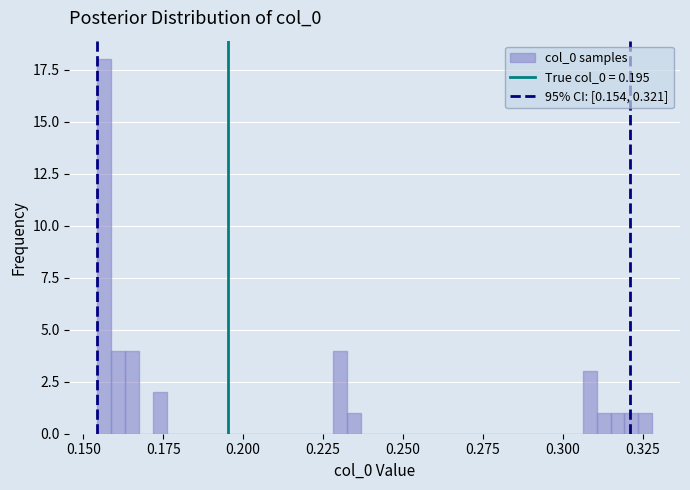

Read against the x-axis, roughly where is the centre of the tallest bar?

0.155